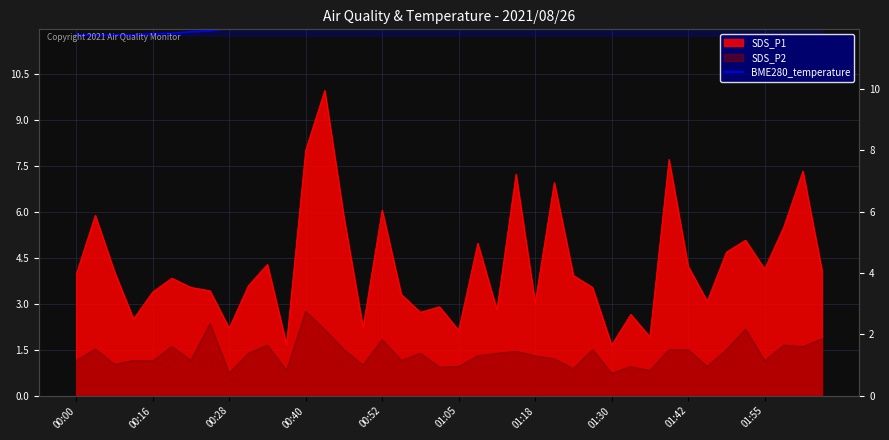

Count the number of values greater than 12.

29